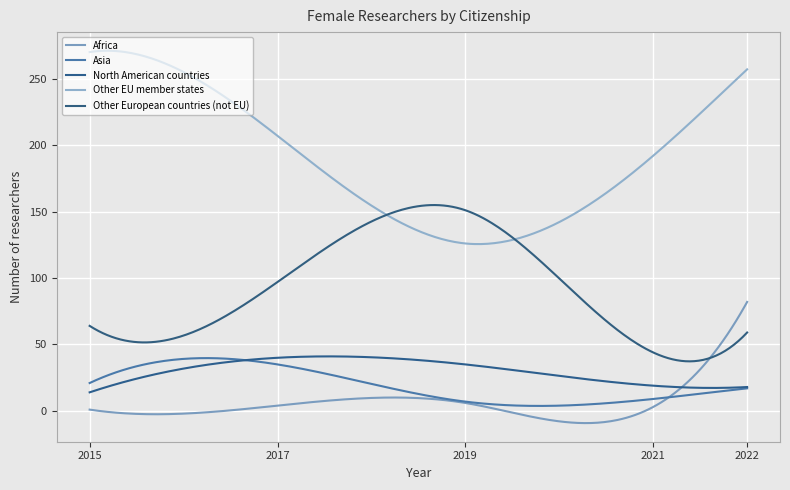

Reading right to left, what are all the values shown in this chart?

Africa: 2022=82	2021=3	2019=6	2017=4	2015=1
Asia: 2022=17	2021=9	2019=7	2017=35	2015=21
North American countries: 2022=18	2021=19	2019=35	2017=40	2015=14
Other EU member states: 2022=257	2021=192	2019=126	2017=207	2015=270
Other European countries (not EU): 2022=59	2021=44	2019=151	2017=97	2015=64